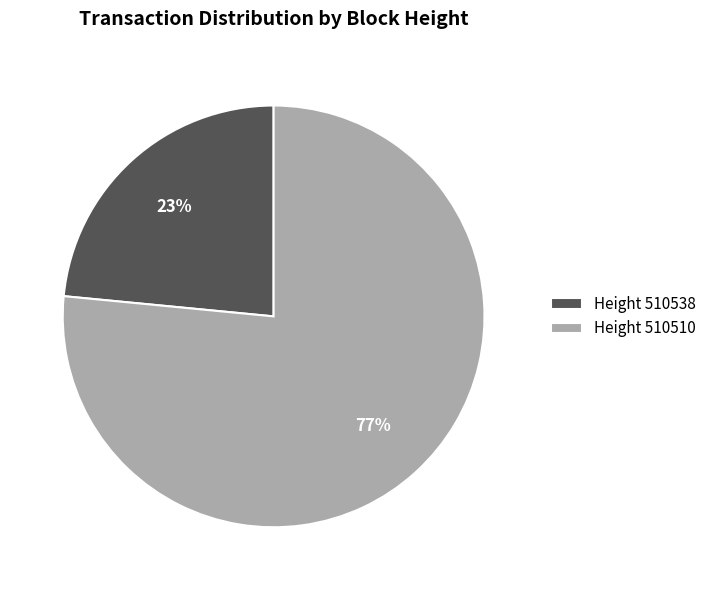

True or false: Height 510510 accounts for 77% of the total.

True